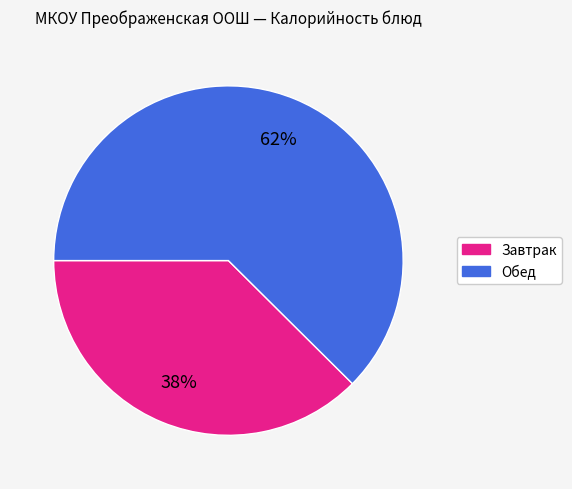

Does any single category account for the majority?

Yes